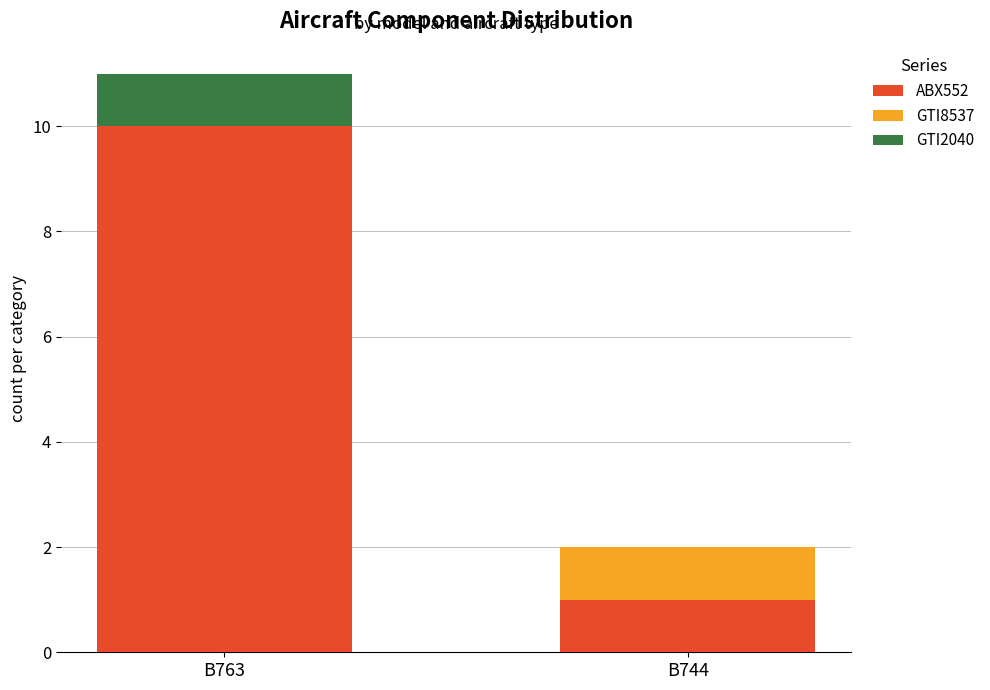

Reading right to left, list the values for the ABX552 series.

B744=1	B763=10